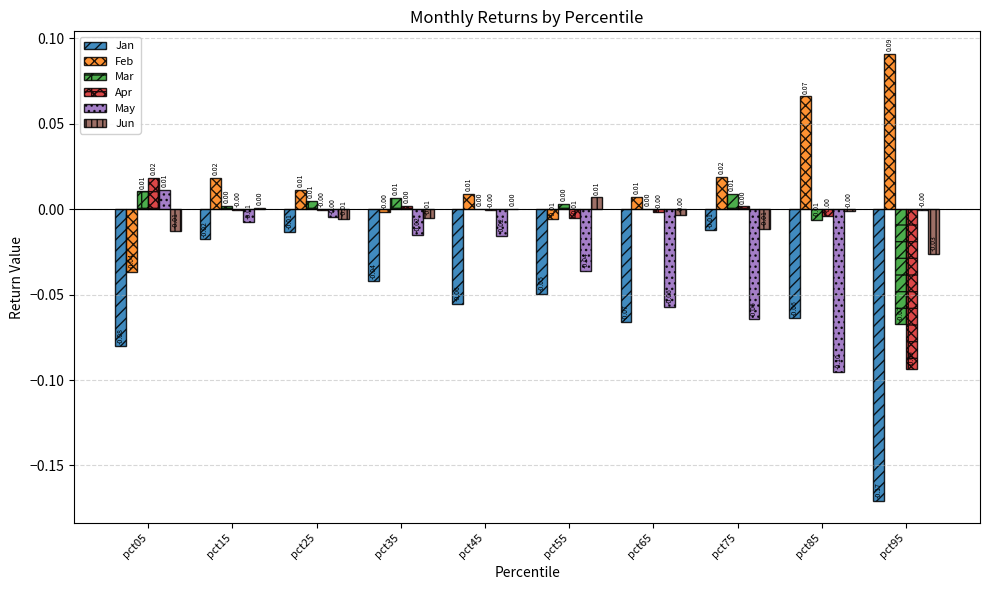

What is the total value across all series at pct65?

-0.1